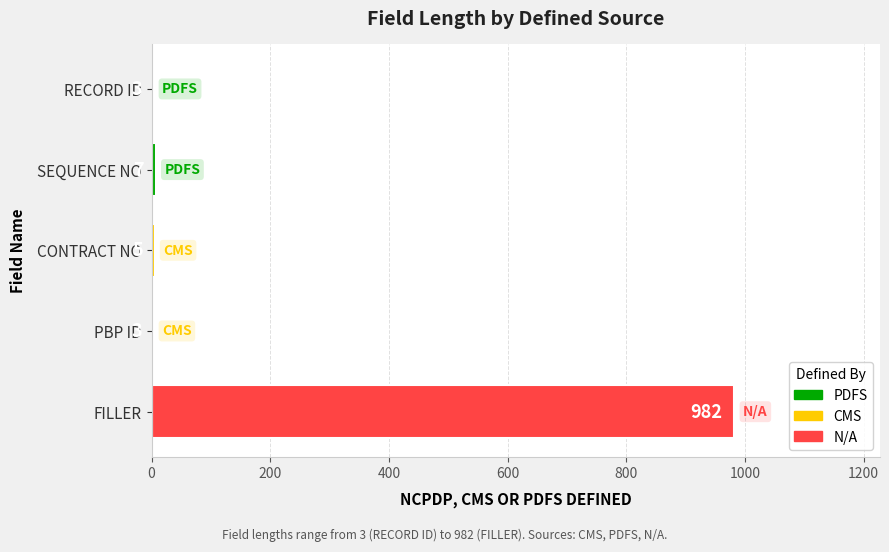

What is the sum of all values?

1000